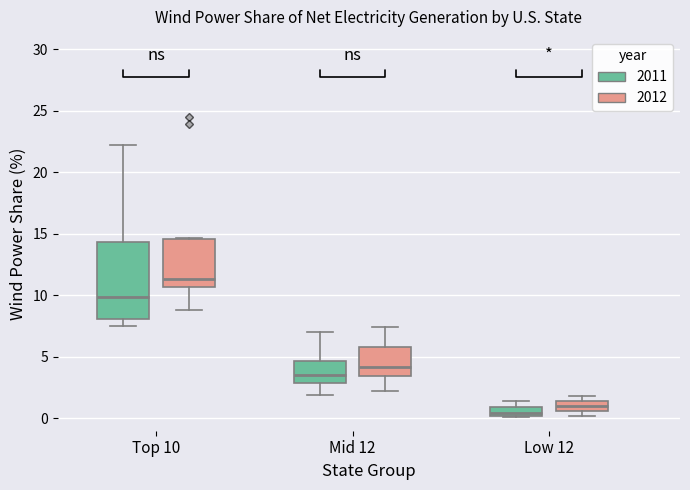

Where is the lower edge of the box for Low 12 (2011) on the y-axis? The values are not printed on the chart, so give them approximately, as read against the axis.

0.0